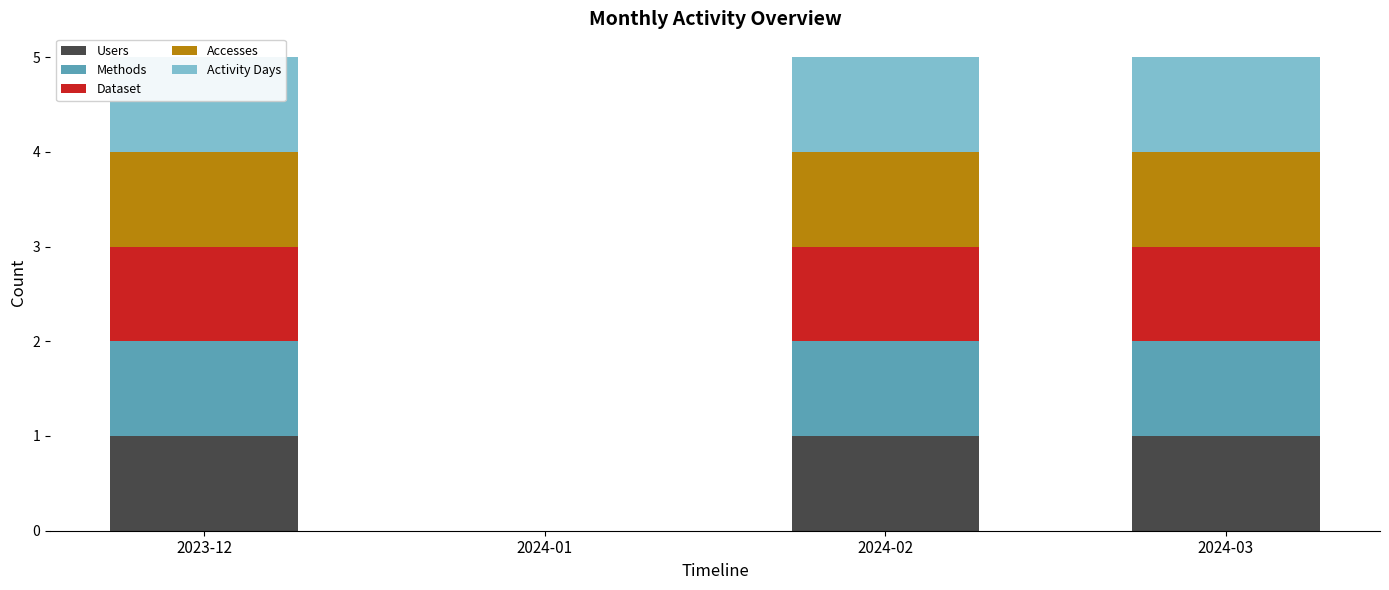

Which category has the lowest value in the Users series?

2024-01